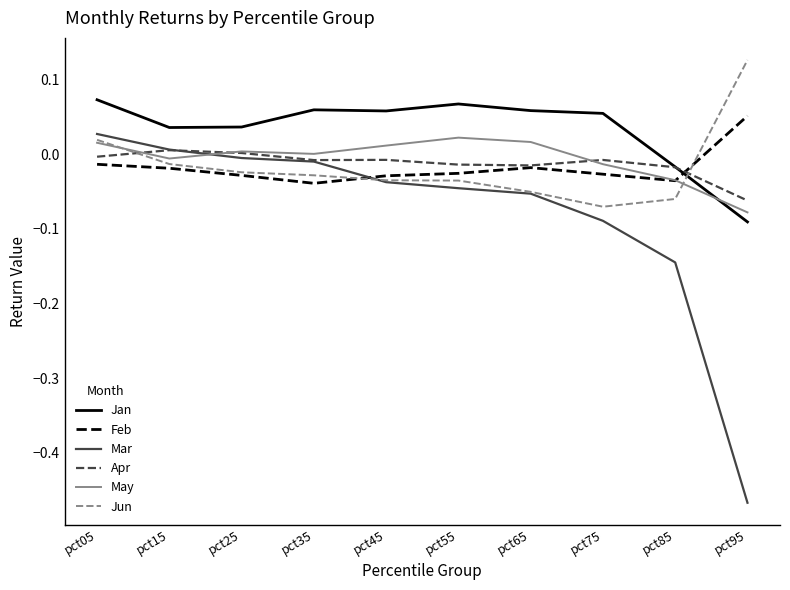

The value of Jan at pct05 is 0.0. True or false?

False